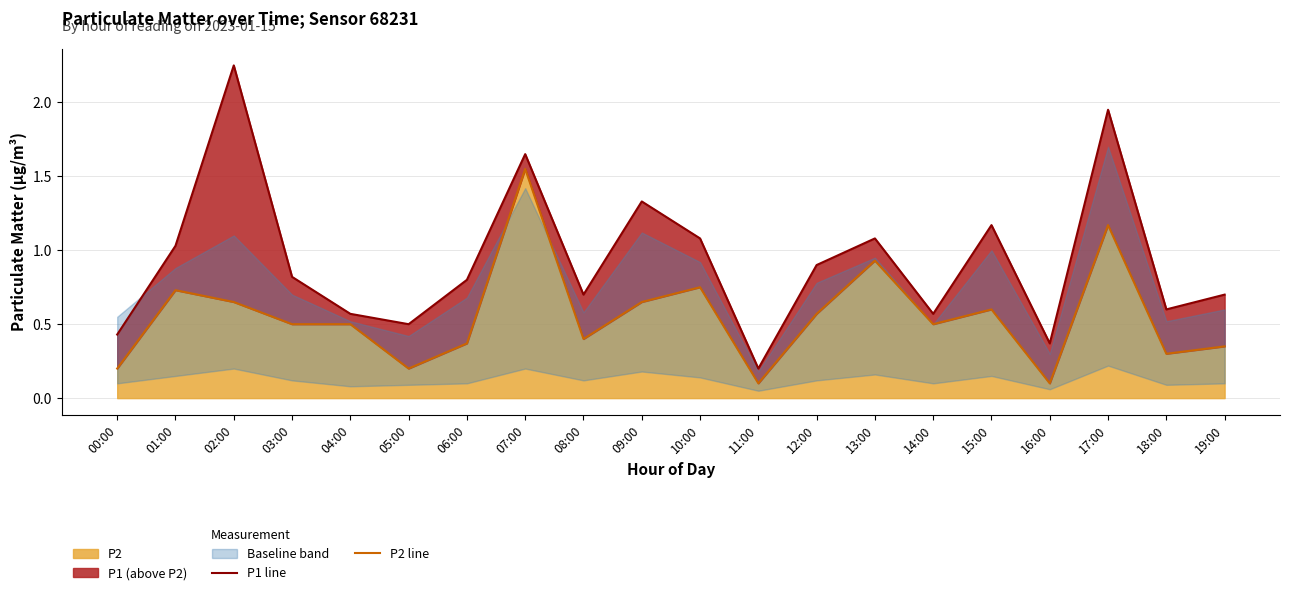

Where is P1 line nearest to the value 1?

01:00